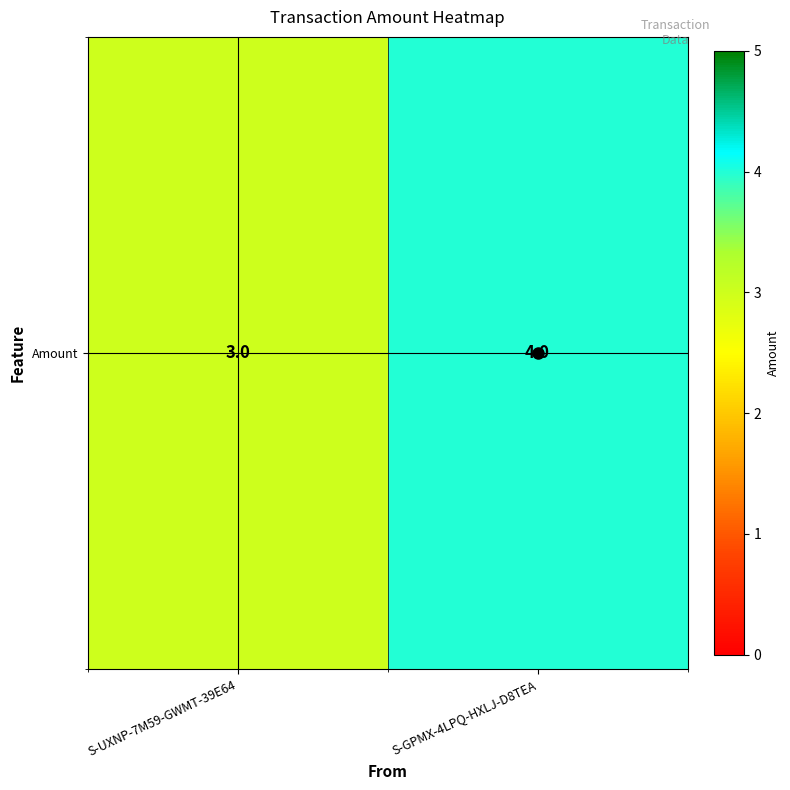

What is the sum of the values at S-GPMX-4LPQ-HXLJ-D8TEA and S-UXNP-7M59-GWMT-39E64?

7